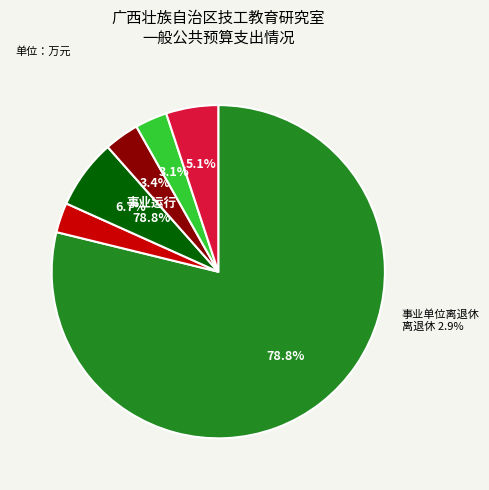

Count the number of slices in the pie.

6